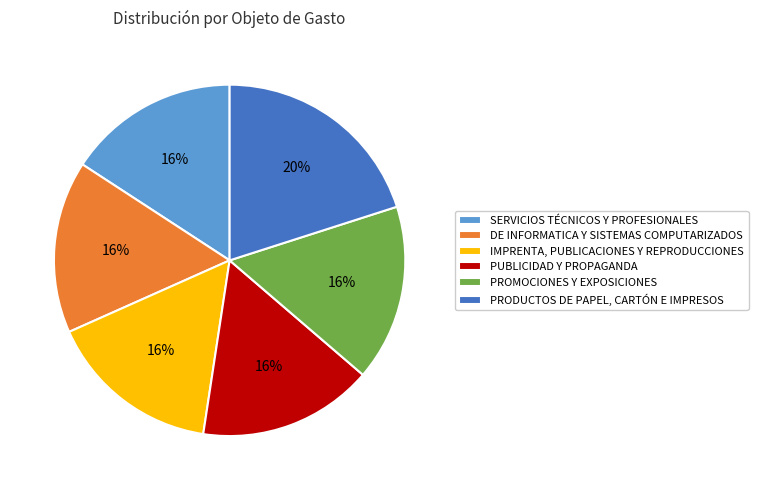

What percentage is the IMPRENTA, PUBLICACIONES Y REPRODUCCIONES slice, to the nearest percent?

16%